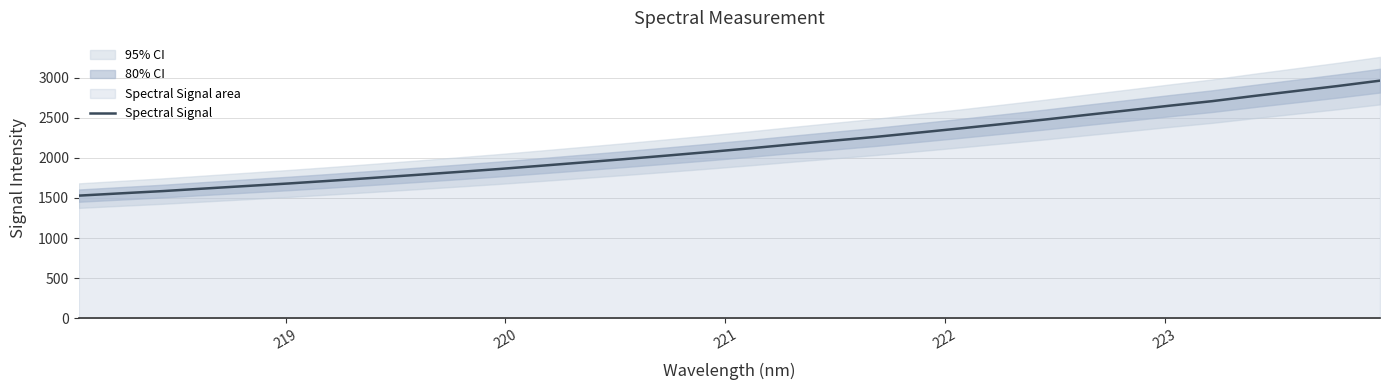

Does the chart display data point markers on the line(s)?

No